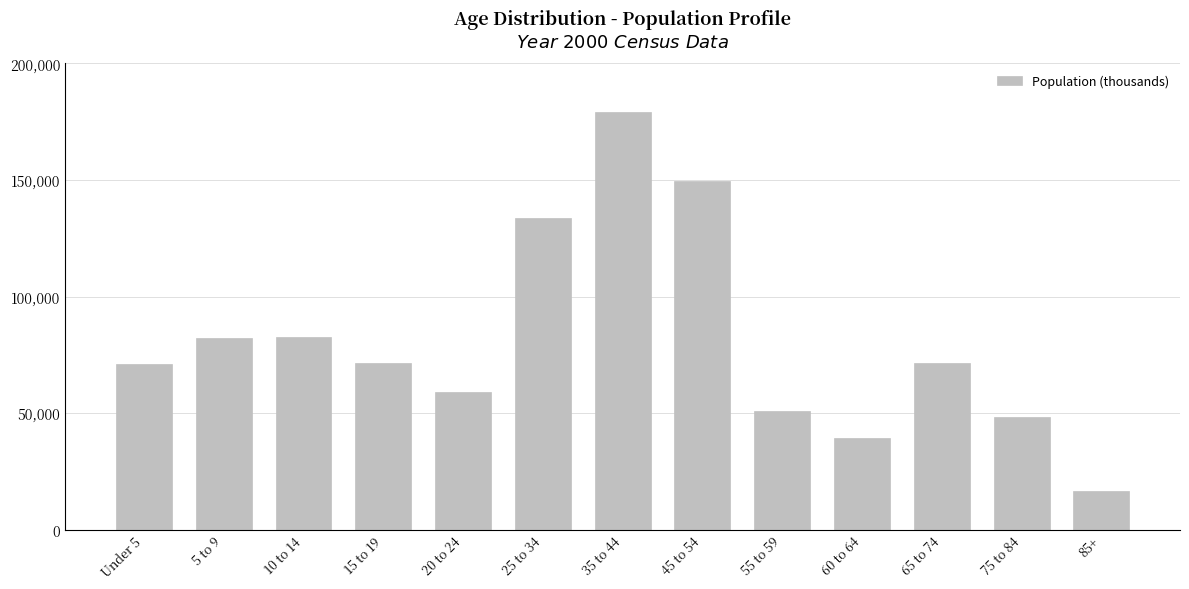

What is the label of the 13th bar from the right?

Under 5